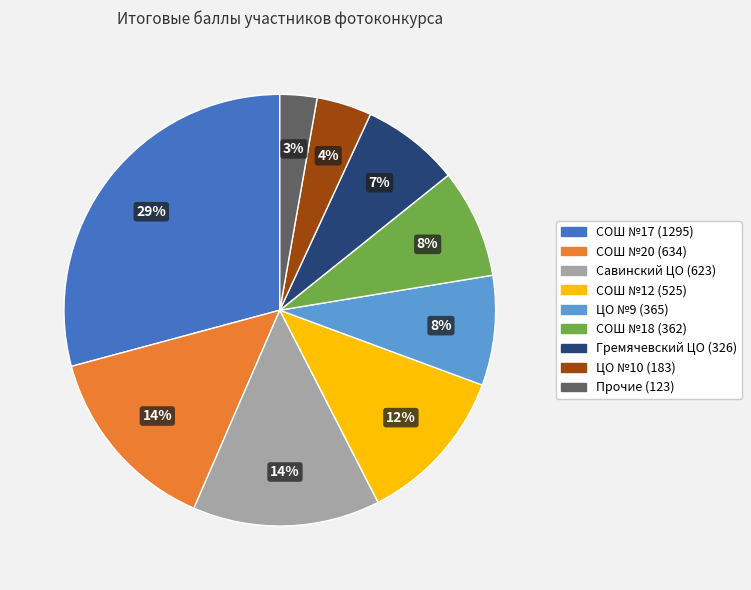

Is there any slice that represents more than half of the pie?

No